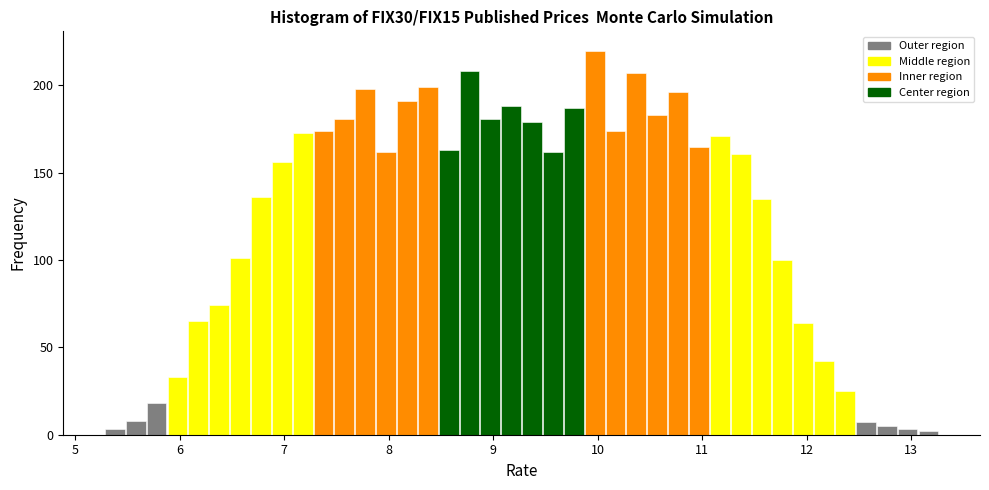

Around what value on the x-axis is the tallest bar? Give the approximate position of its centre, as read against the axis.

10.0